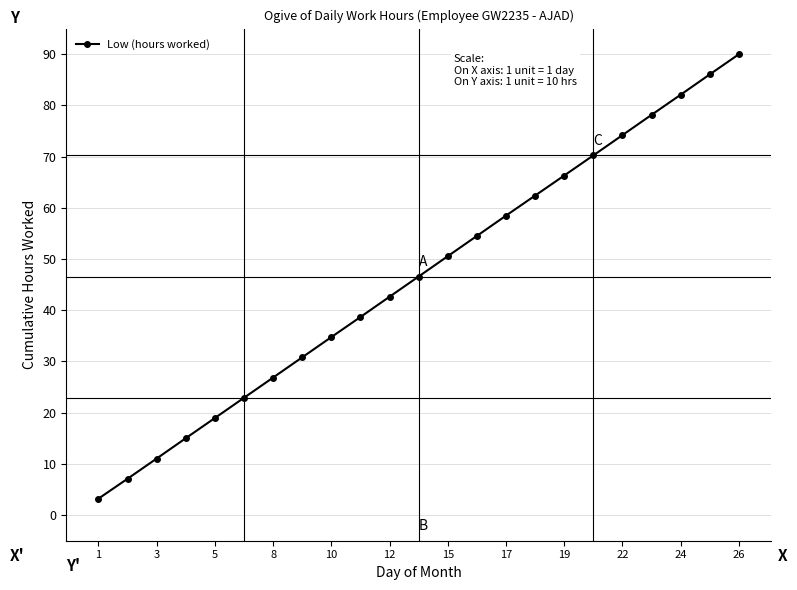

What is the minimum value shown in the chart?

3.2